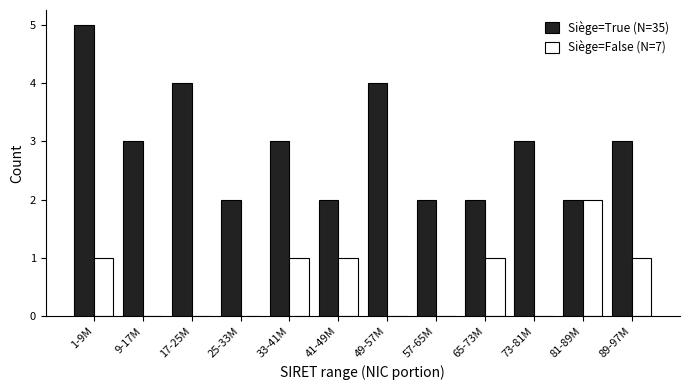

Reading right to left, extract all data points from this chart.

Siège=True (N=35): 89-97M=3	81-89M=2	73-81M=3	65-73M=2	57-65M=2	49-57M=4	41-49M=2	33-41M=3	25-33M=2	17-25M=4	9-17M=3	1-9M=5
Siège=False (N=7): 89-97M=1	81-89M=2	73-81M=0	65-73M=1	57-65M=0	49-57M=0	41-49M=1	33-41M=1	25-33M=0	17-25M=0	9-17M=0	1-9M=1